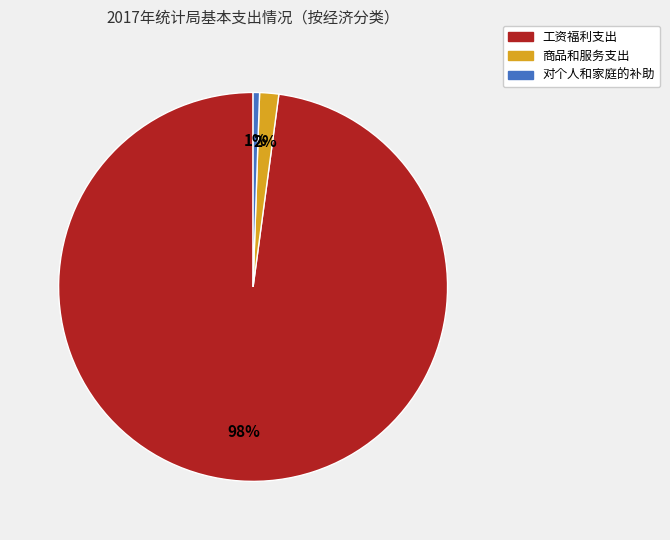

Between 对个人和家庭的补助 and 工资福利支出, which is larger?

工资福利支出